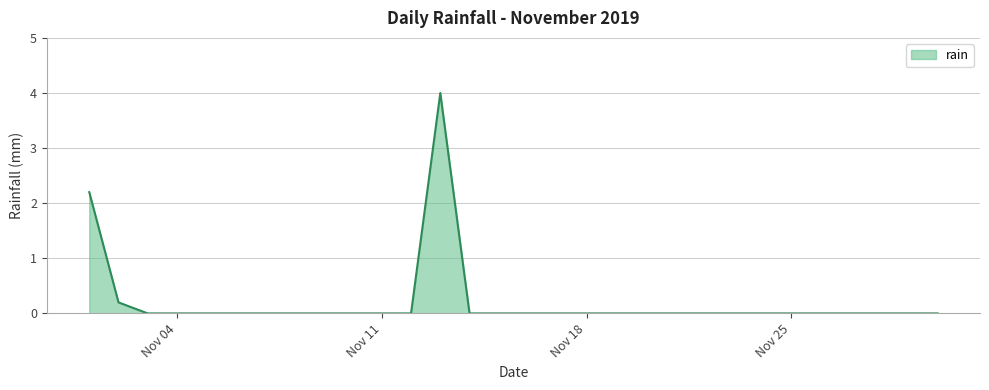

What is the maximum value shown in the chart?

4.0